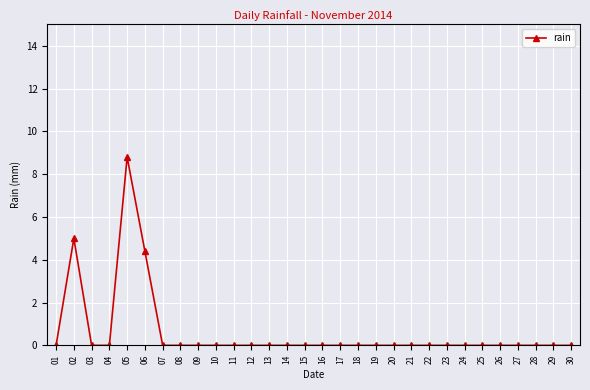

What is the difference between the second highest and second lowest values?

5.0